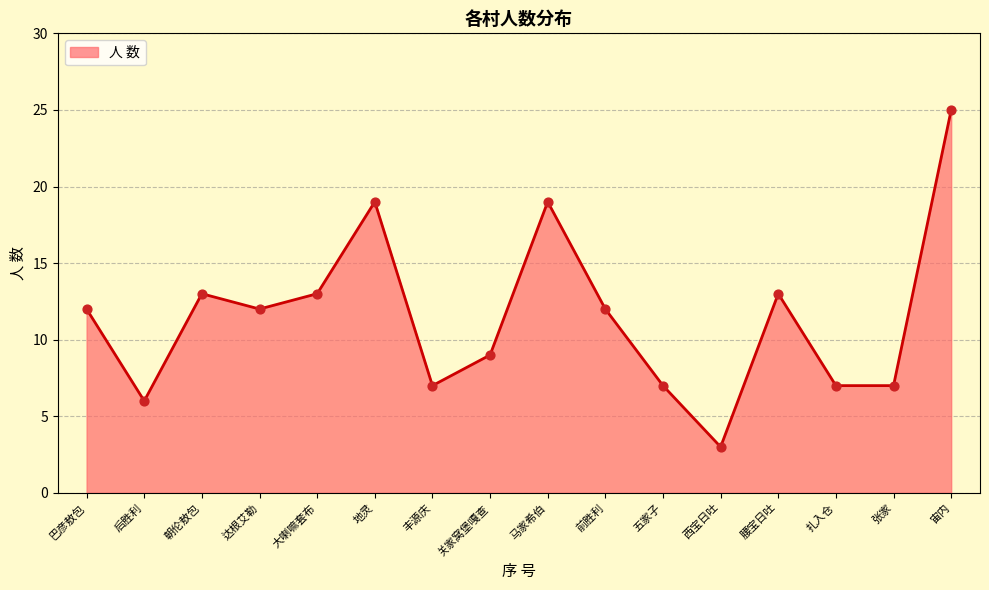

Between 腰宝日吐 and 地灵, which is larger?

地灵